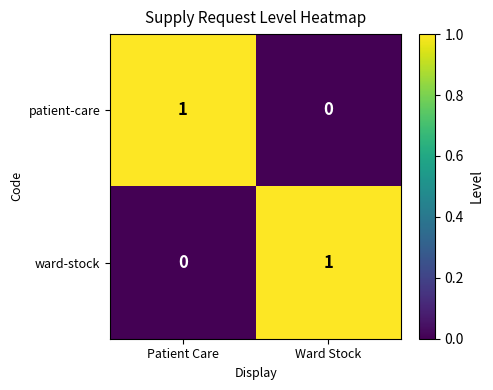

The value of ward-stock at Patient Care is 0. True or false?

True